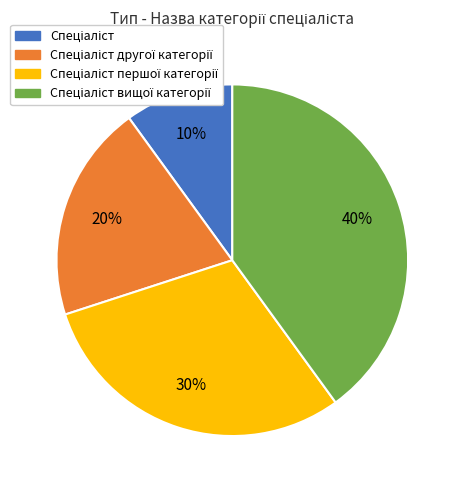

To the nearest percent, what is the average slice percentage?

25%